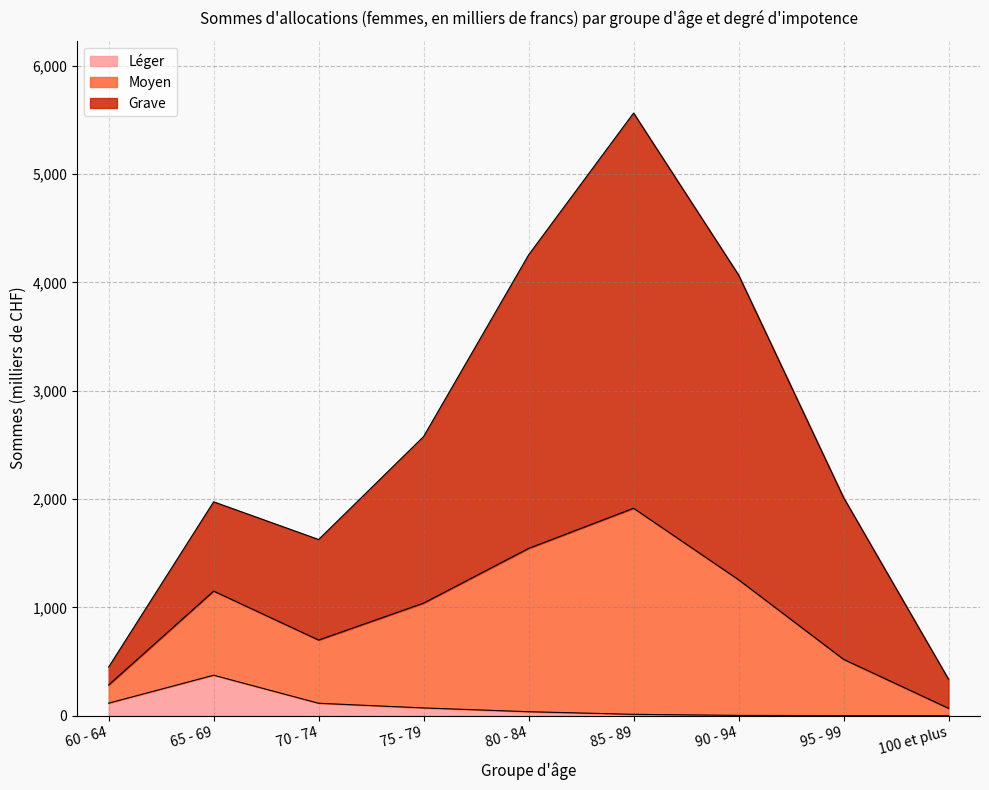

What is the maximum value for Léger?

373